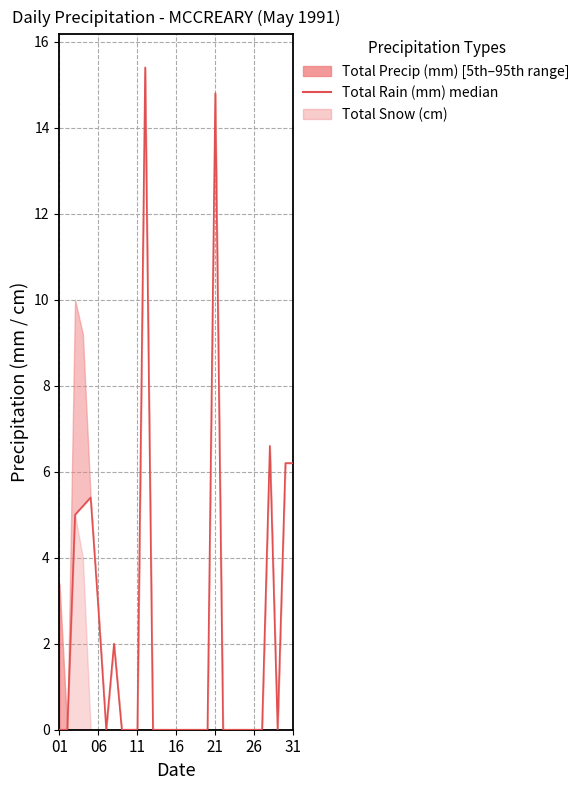

Reading left to right, what are all the values shown in this chart?

0.0	0.0	5.0	5.2	5.4	2.8	0.0	2.0	0.0	0.0	0.0	15.4	0.0	0.0	0.0	0.0	0.0	0.0	0.0	0.0	14.8	0.0	0.0	0.0	0.0	0.0	0.0	6.6	0.0	6.2	6.2